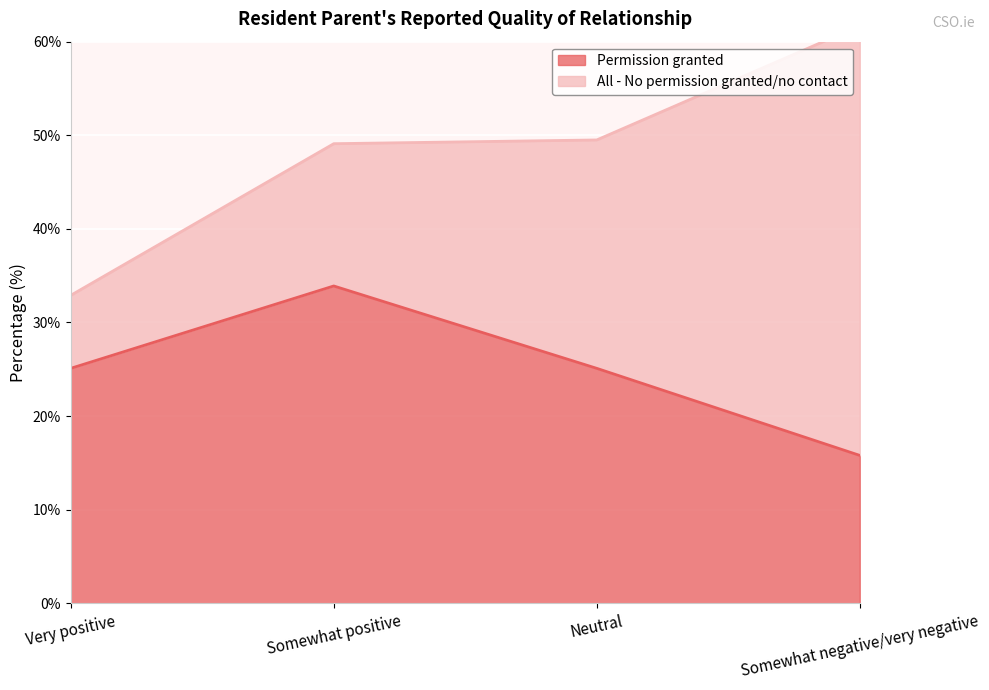

At which label does the data first exceed 25?

Very positive